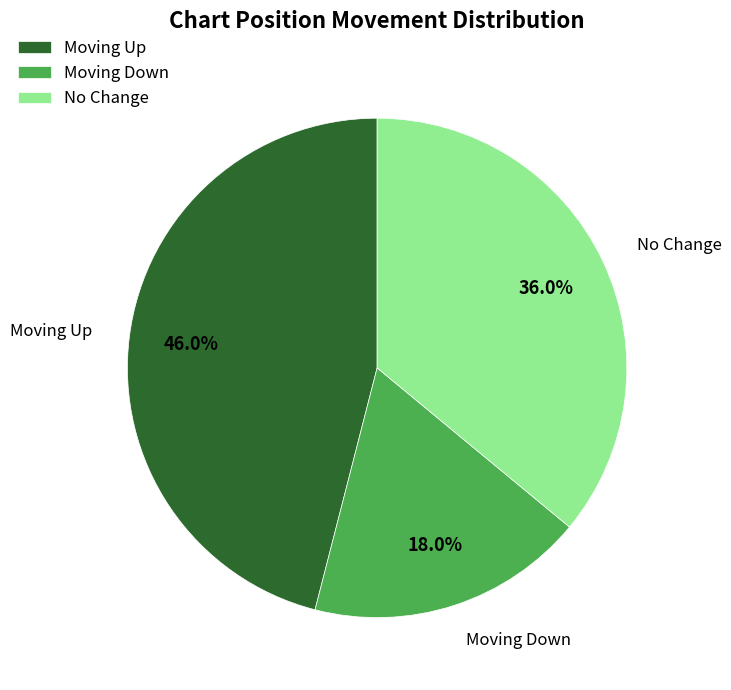

To the nearest percent, what is the average slice percentage?

33%